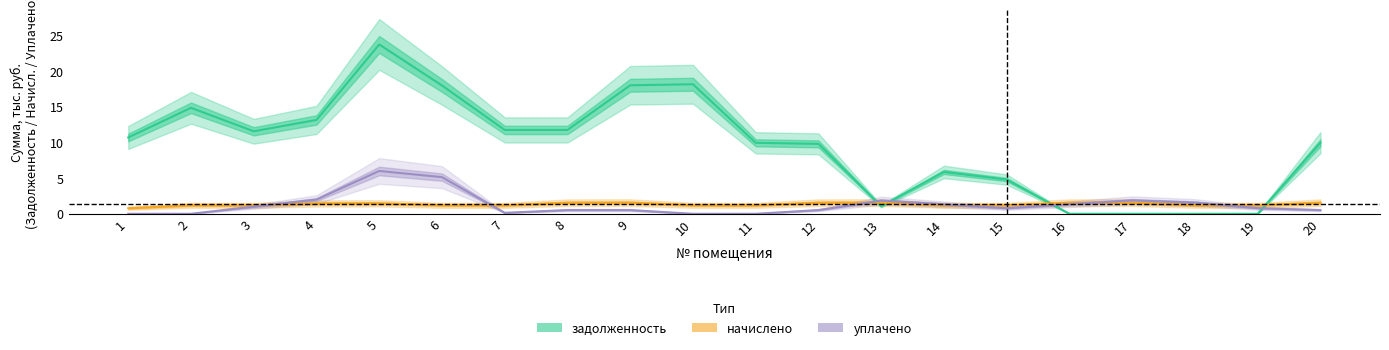

What is the minimum value for начислено?

0.8